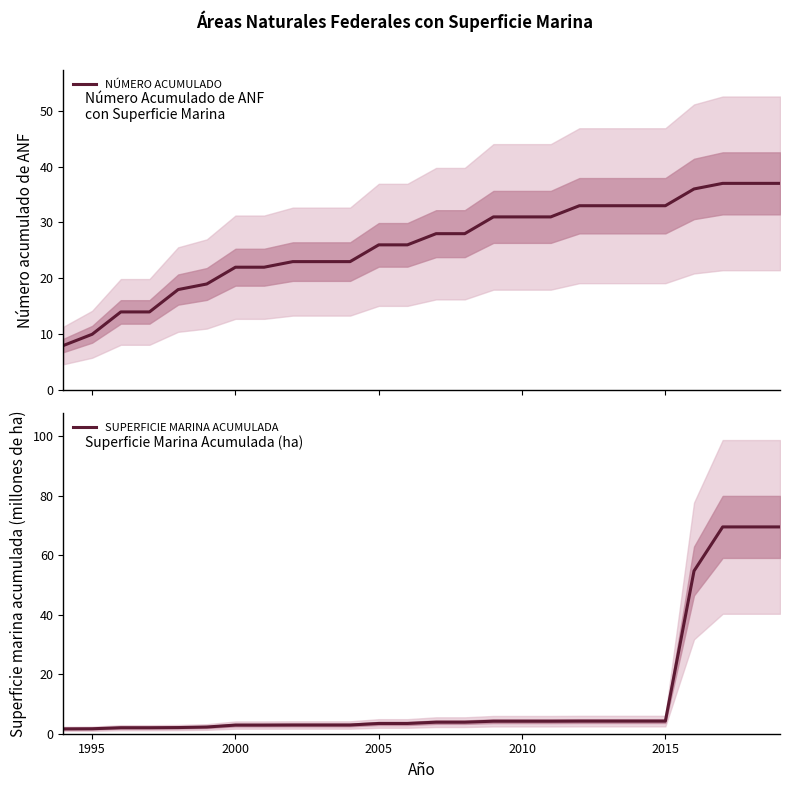

What is the highest value of the SUPERFICIE MARINA ACUMULADA series?

69.5